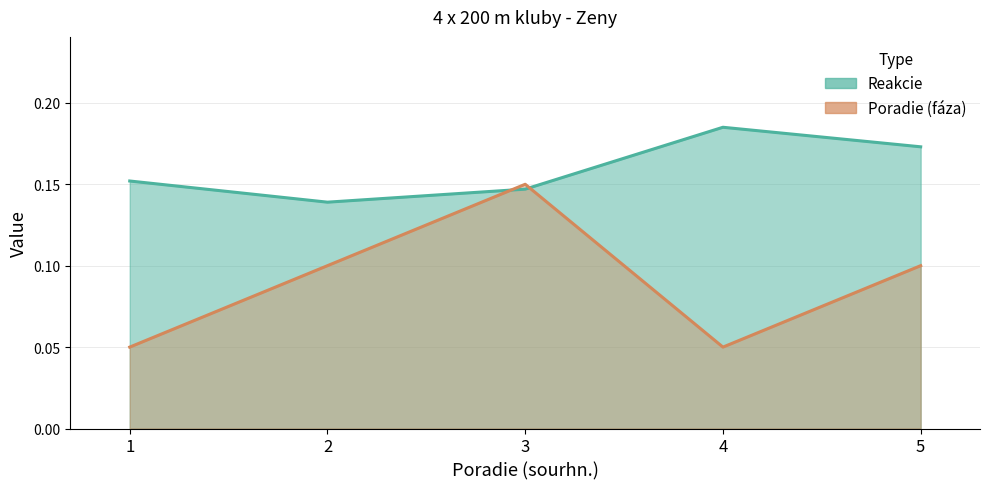

Which has a higher value, 1 or 2?

1